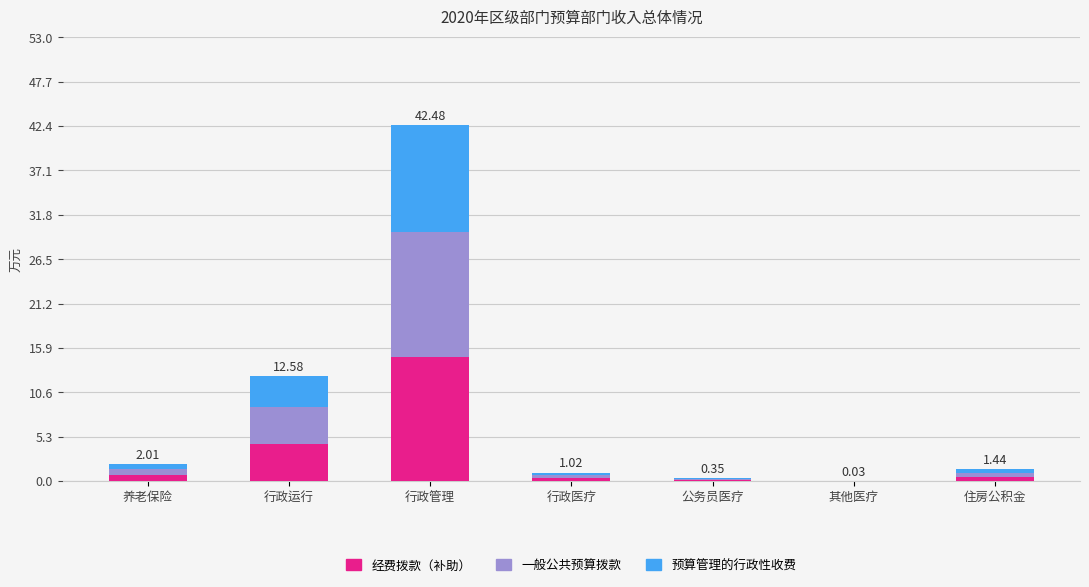

At which label does 经费拨款（补助） reach its peak?

行政管理